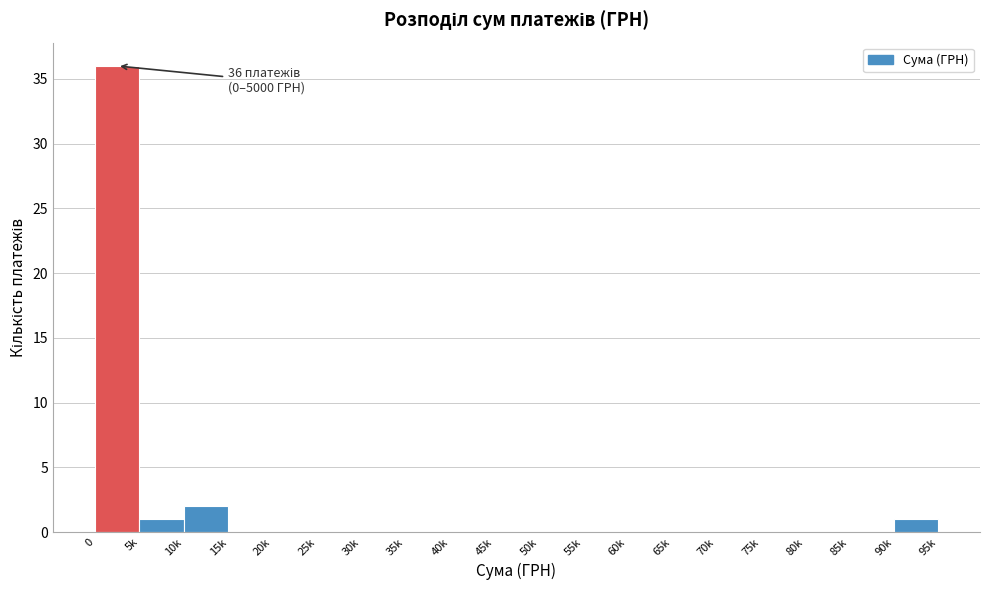

Reading left to right, what are all the values shown in this chart?

0=36	5k=1	10k=2	15k=0	20k=0	25k=0	30k=0	35k=0	40k=0	45k=0	50k=0	55k=0	60k=0	65k=0	70k=0	75k=0	80k=0	85k=0	90k=1